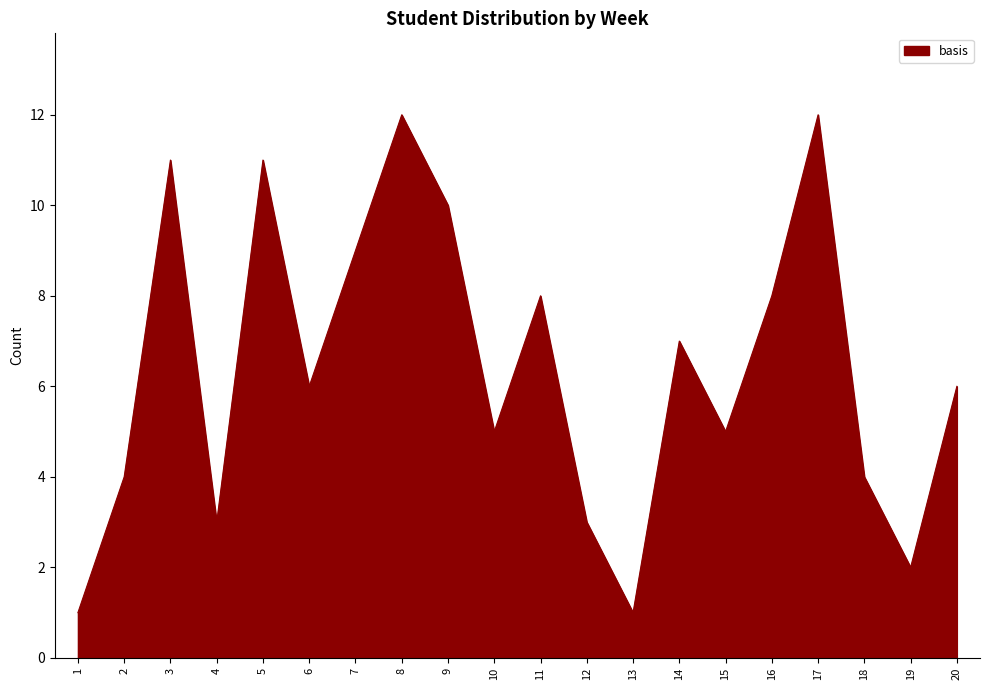

Reading right to left, what are all the values shown in this chart?

6	2	4	12	8	5	7	1	3	8	5	10	12	9	6	11	3	11	4	1